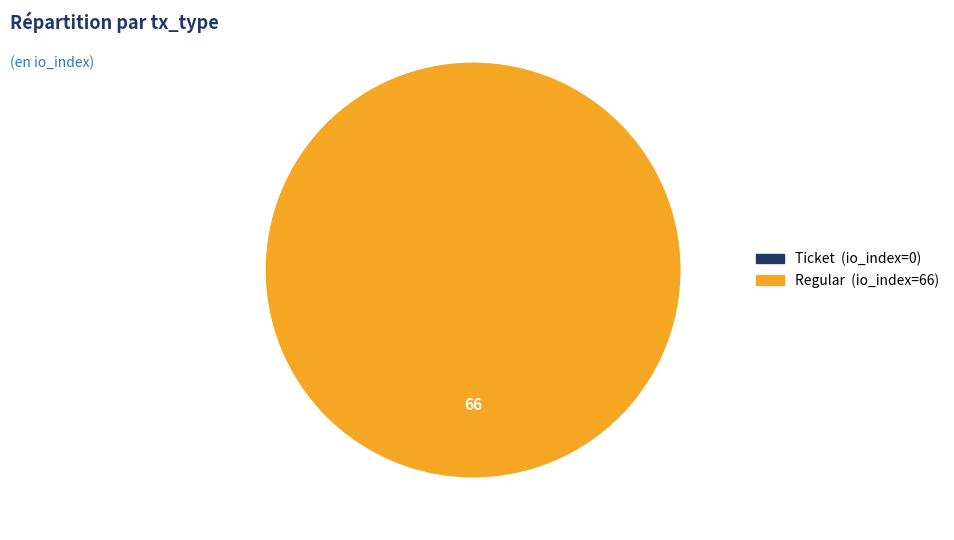

Combined, do Ticket and Regular account for over 50%?

Yes